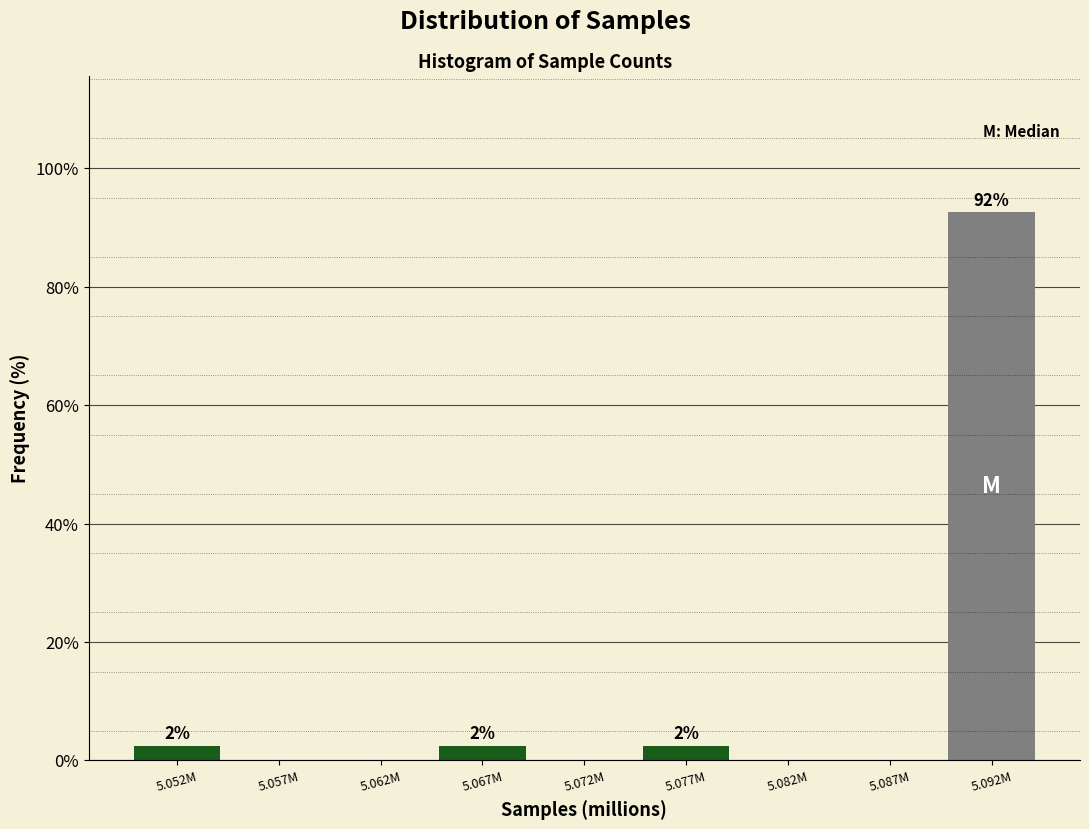

Reading right to left, transcribe all the data shown in this chart.

5.092M=92.5	5.087M=0.0	5.082M=0.0	5.077M=2.5	5.072M=0.0	5.067M=2.5	5.062M=0.0	5.057M=0.0	5.052M=2.5